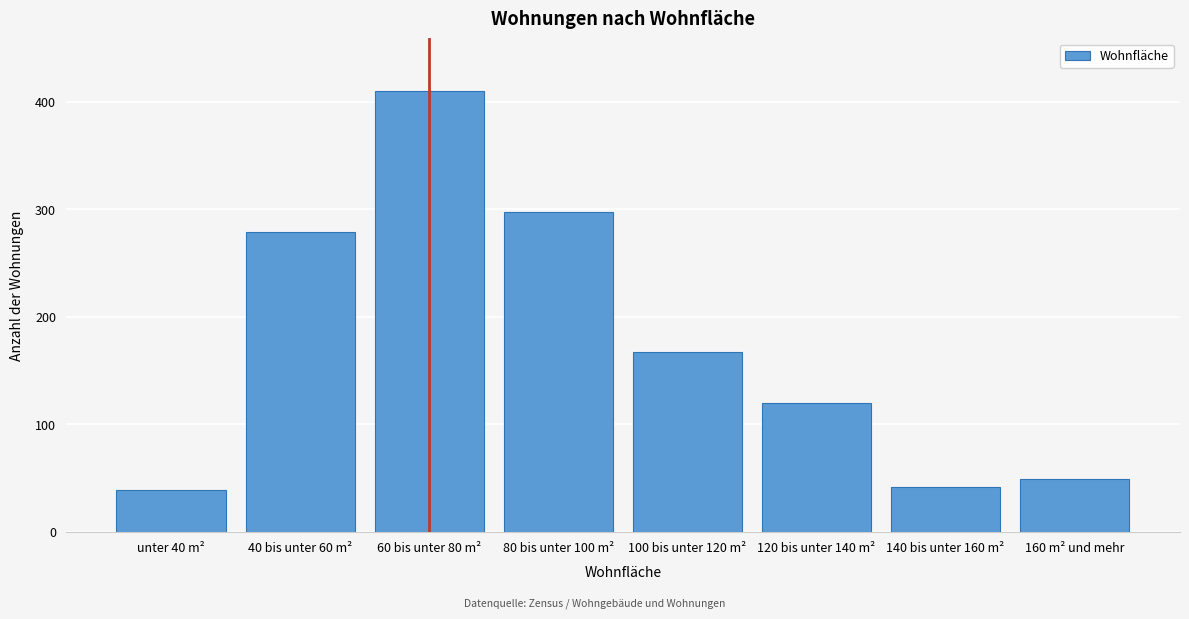

Reading left to right, list all the values displayed in this chart.

unter 40 m²=39	40 bis unter 60 m²=279	60 bis unter 80 m²=410	80 bis unter 100 m²=298	100 bis unter 120 m²=167	120 bis unter 140 m²=120	140 bis unter 160 m²=42	160 m² und mehr=49